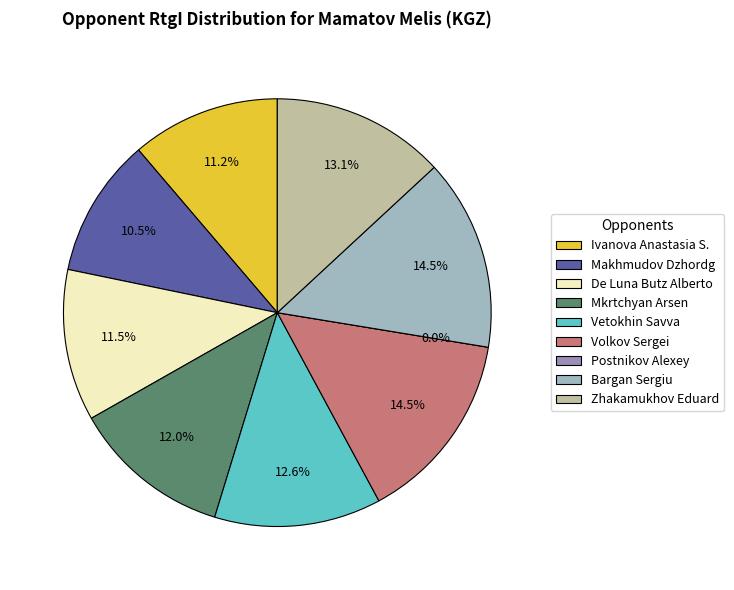

Which slice is the smallest?

Postnikov Alexey